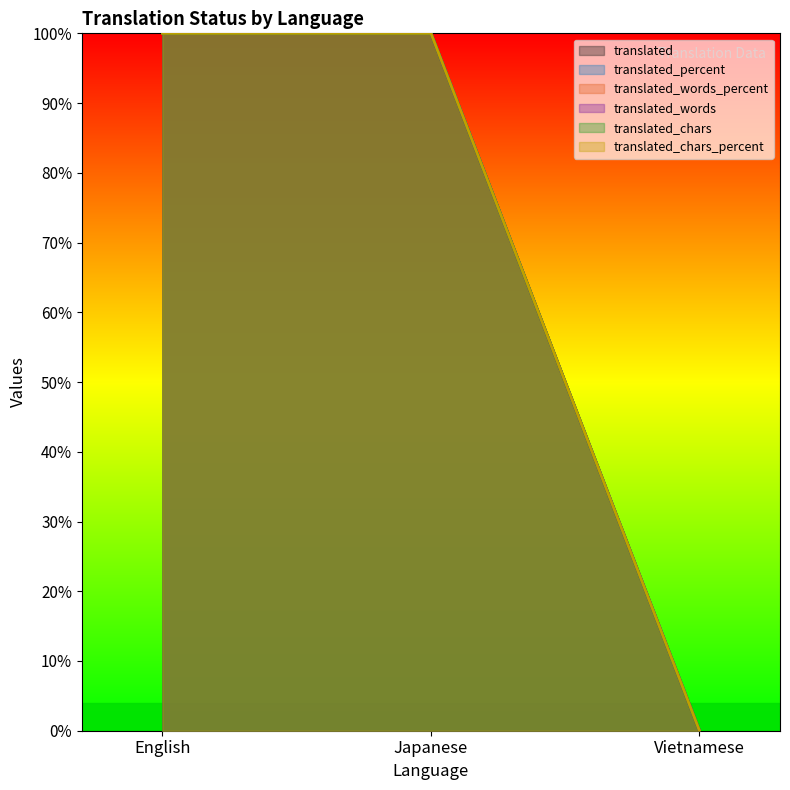

Which series has the largest total across all categories?

translated